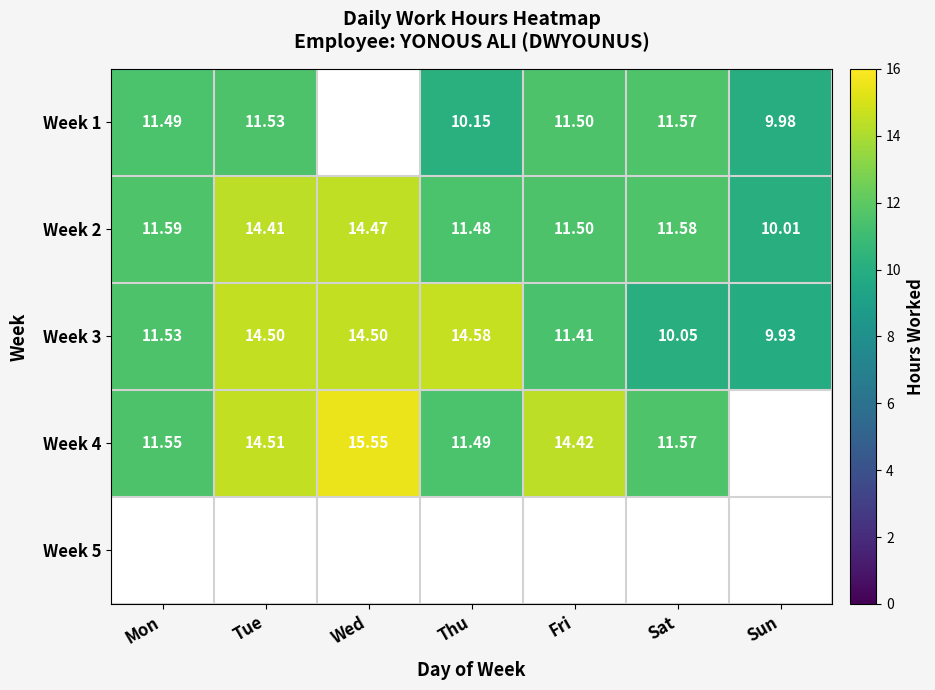

List the labels in order of Week 2 value, smallest first.

Sun, Thu, Fri, Sat, Mon, Tue, Wed